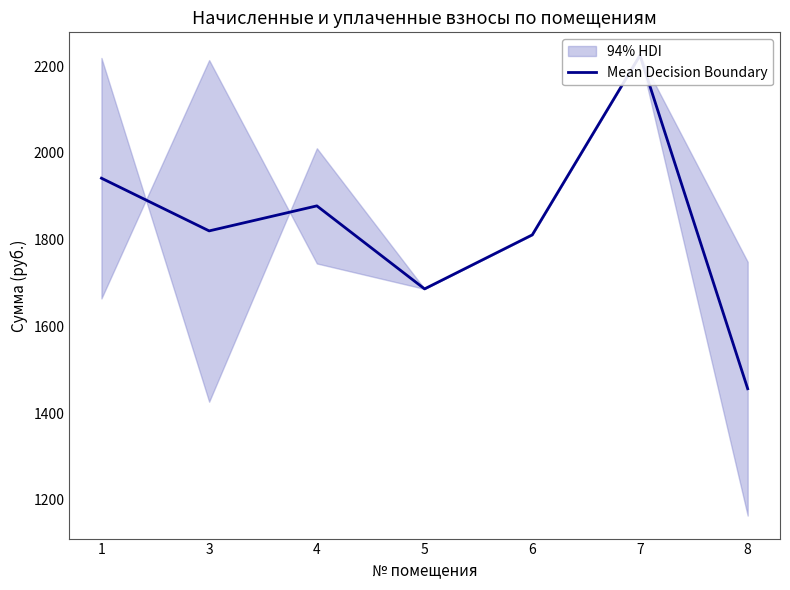

What is the difference between the second highest and minimum values?

485.8